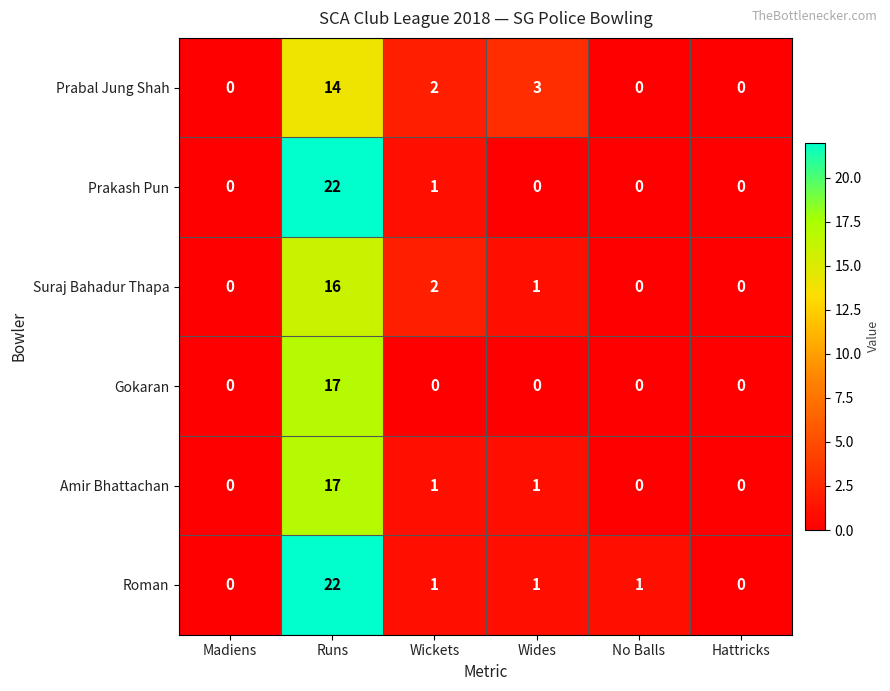

What is the spread (max minus min) of values at Runs?

8